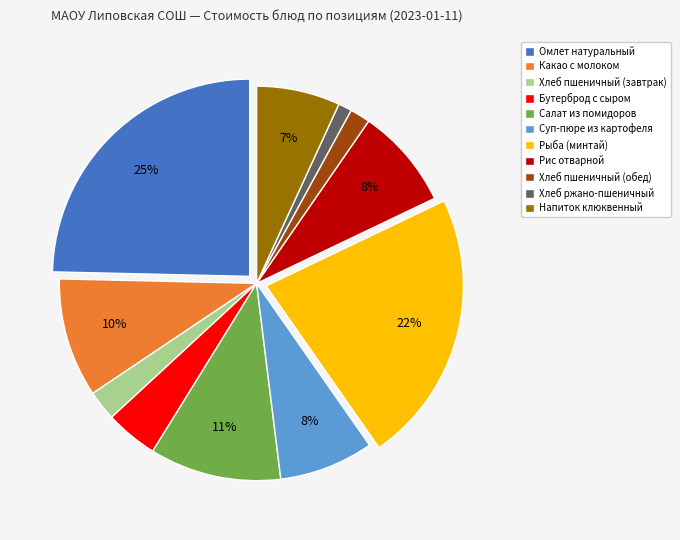

Which has a higher value, Хлеб ржано-пшеничный or Хлеб пшеничный (завтрак)?

Хлеб пшеничный (завтрак)